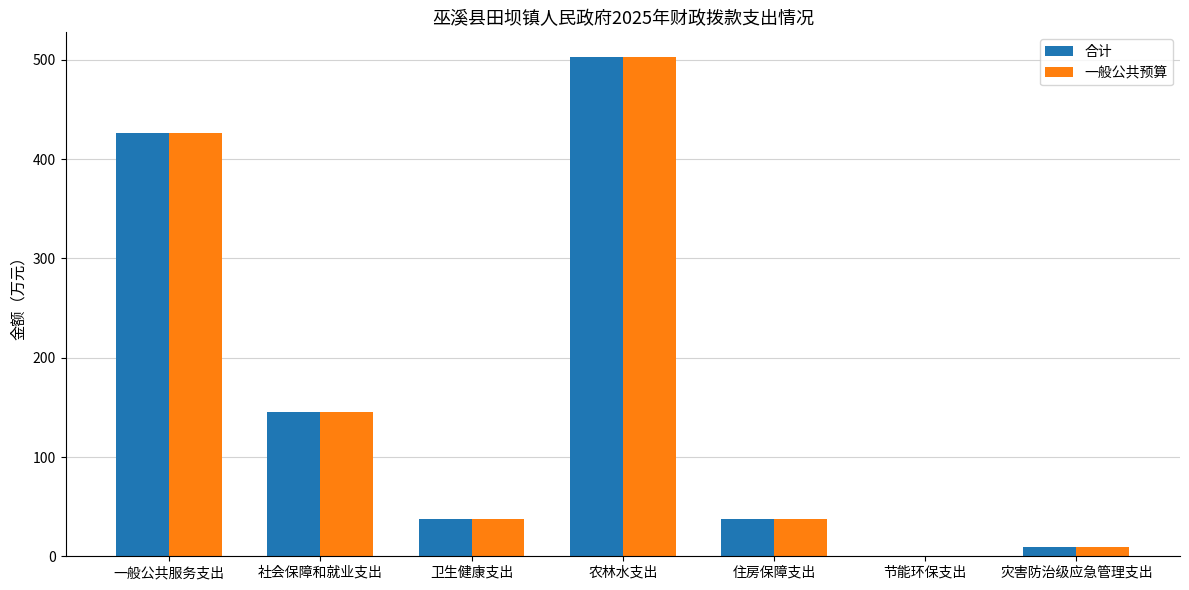

Which category has the highest value across all series?

农林水支出